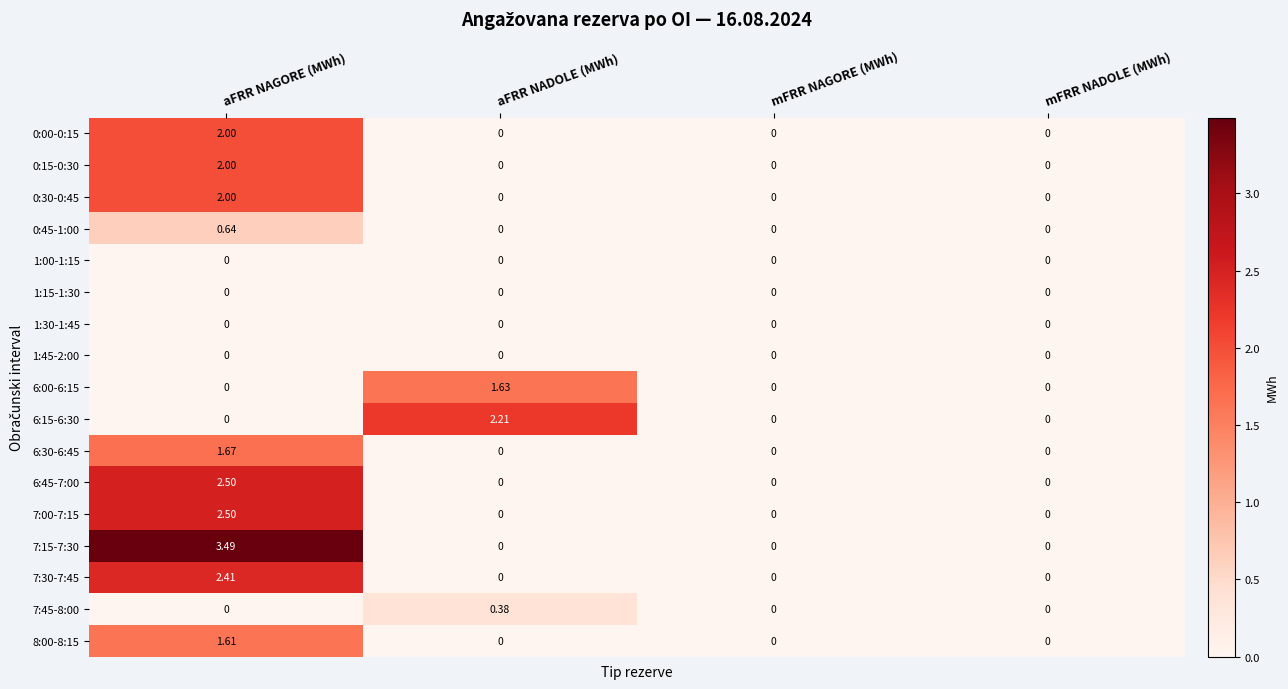

Is the value of 8:00-8:15 at aFRR NAGORE (MWh) greater than the value of 1:45-2:00 at mFRR NAGORE (MWh)?

Yes